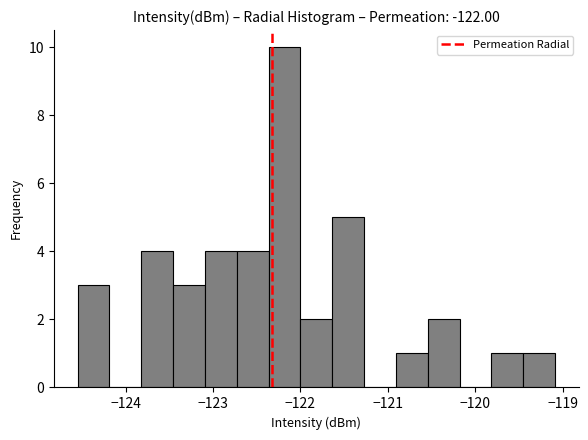

Around what value on the x-axis is the tallest bar? Give the approximate position of its centre, as read against the axis.

-122.2